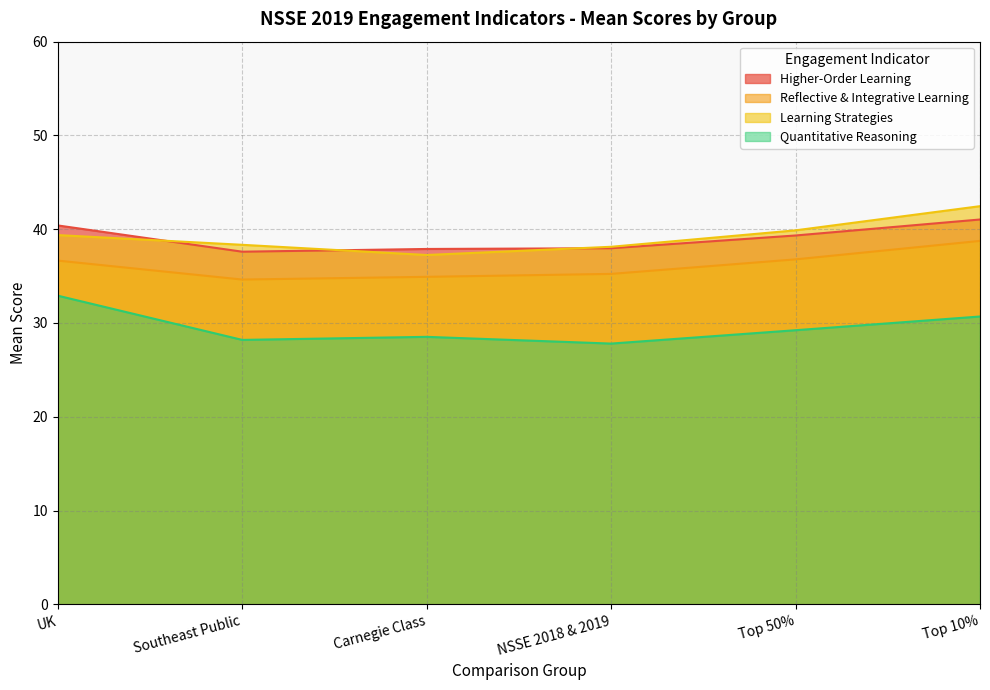

What is the highest value of the Higher-Order Learning series?

41.0